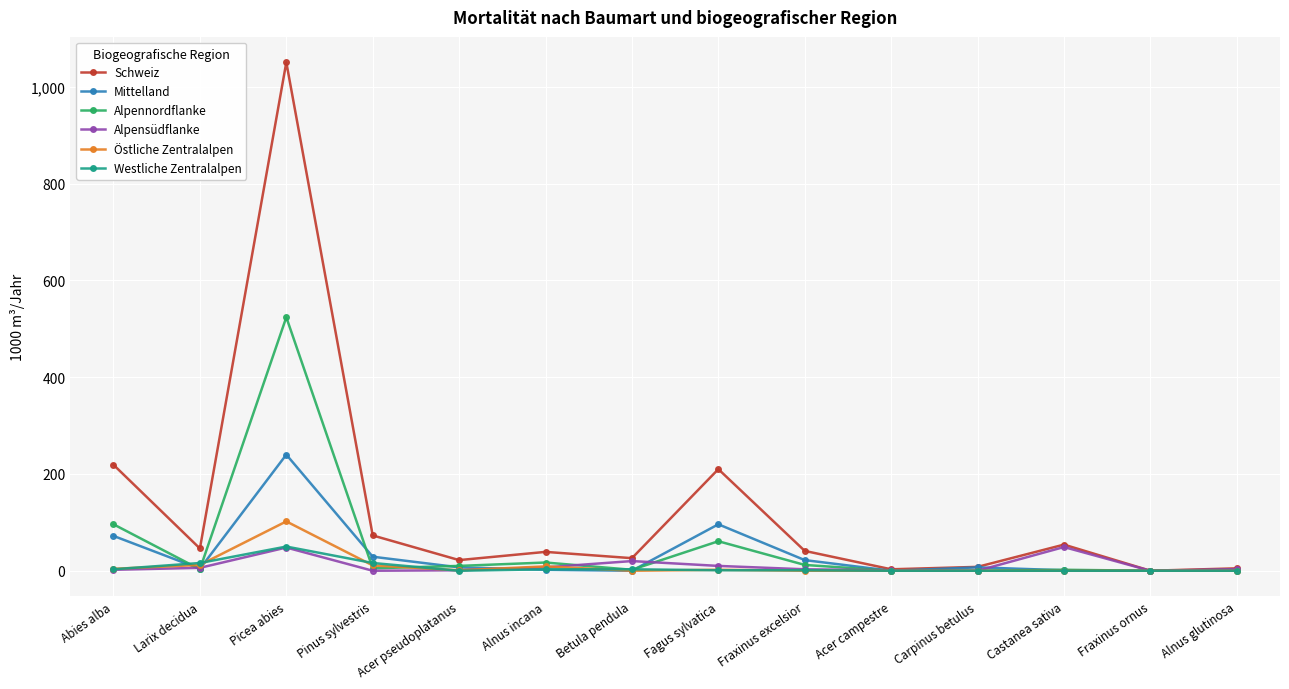

What is the greatest value displayed?

1051